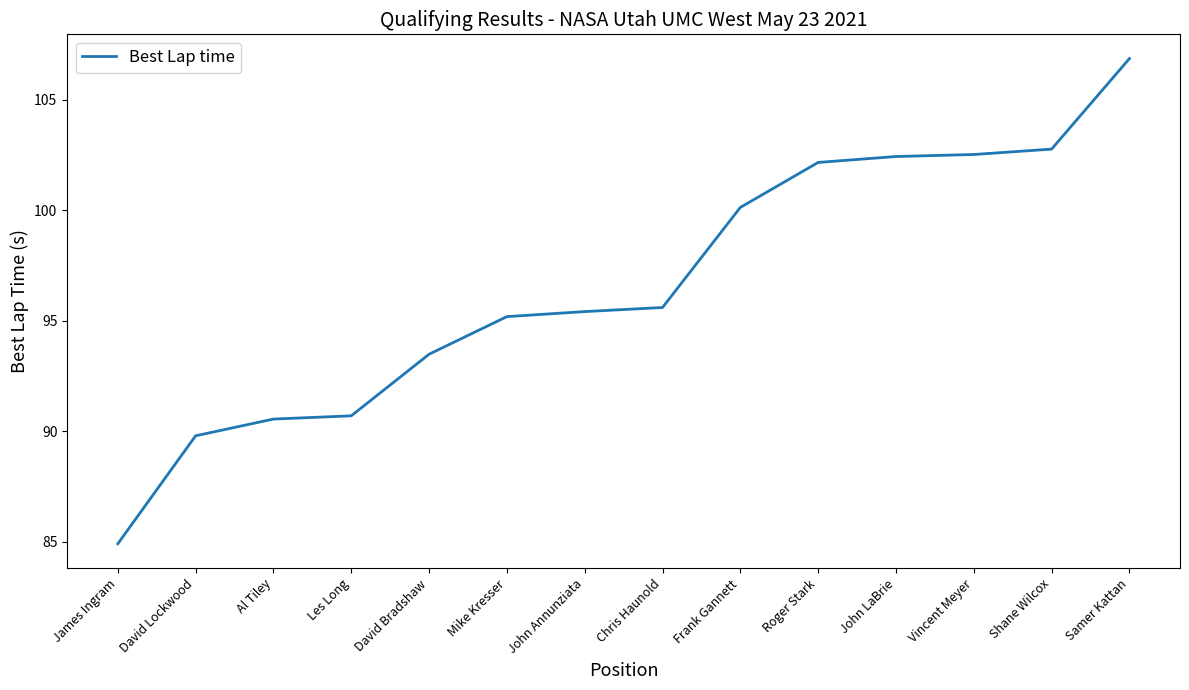

At which label does the data first exceed 95?

Mike Kresser